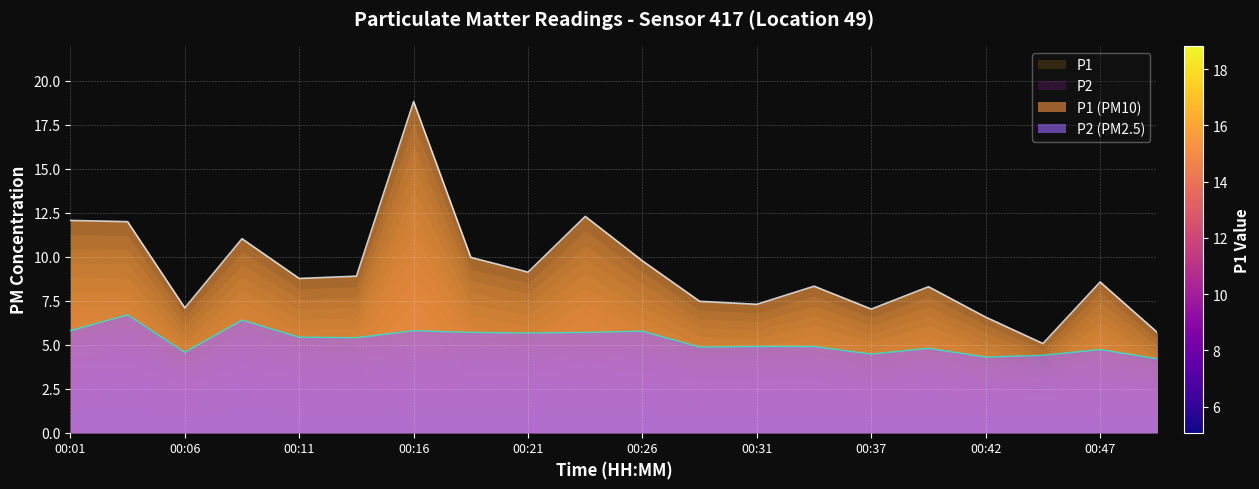

In P2, how many points are lower than both neighbors (excluding endpoints)?

6